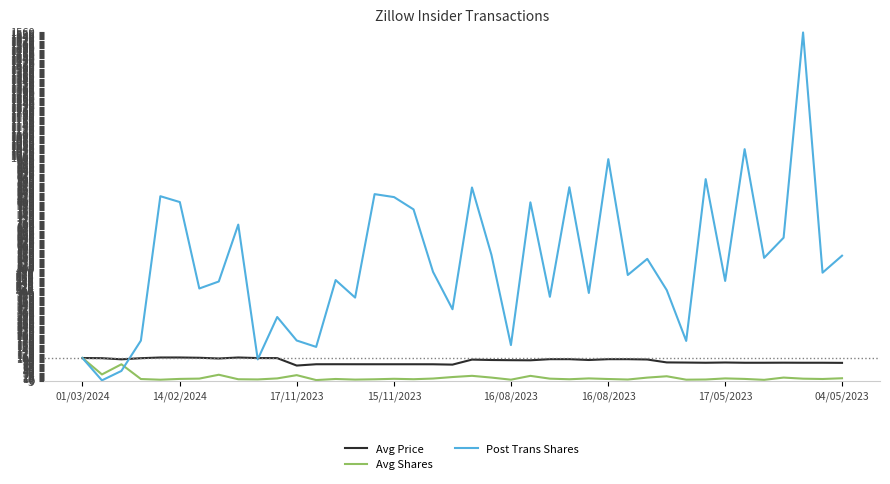

How many interior local valleys does the Post Trans Shares series have?

14